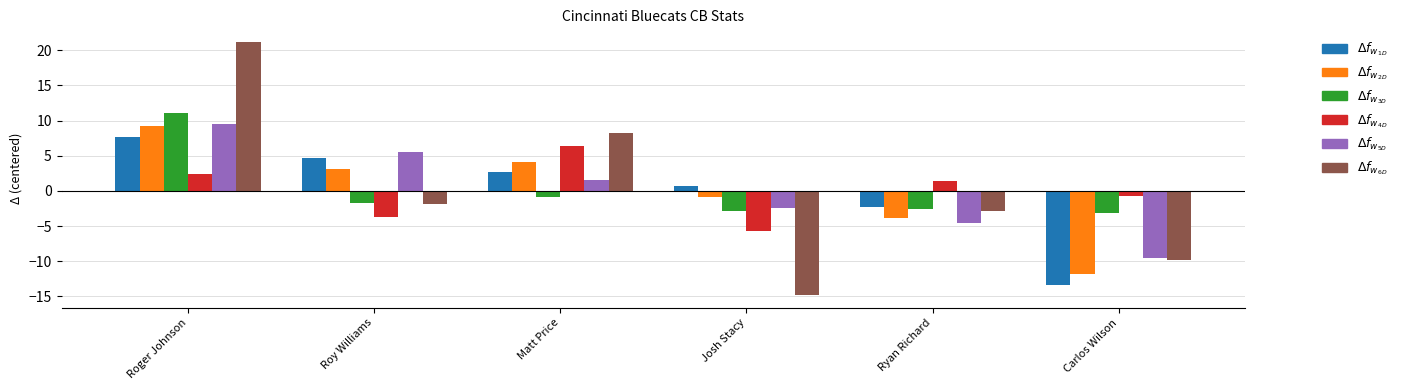

At which category is the sum across all series the highest?

Roger Johnson